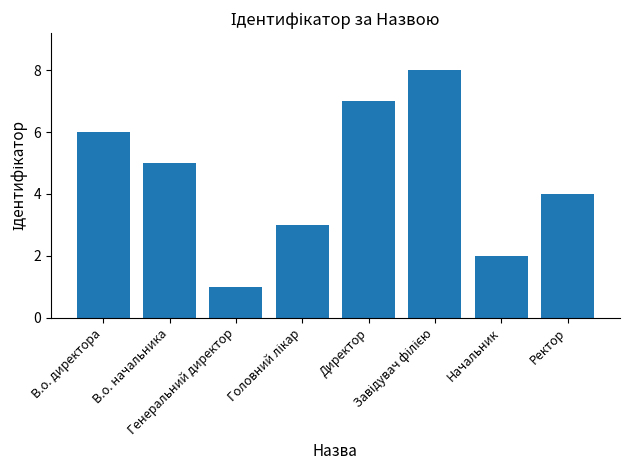

What is the sum of all values?

36